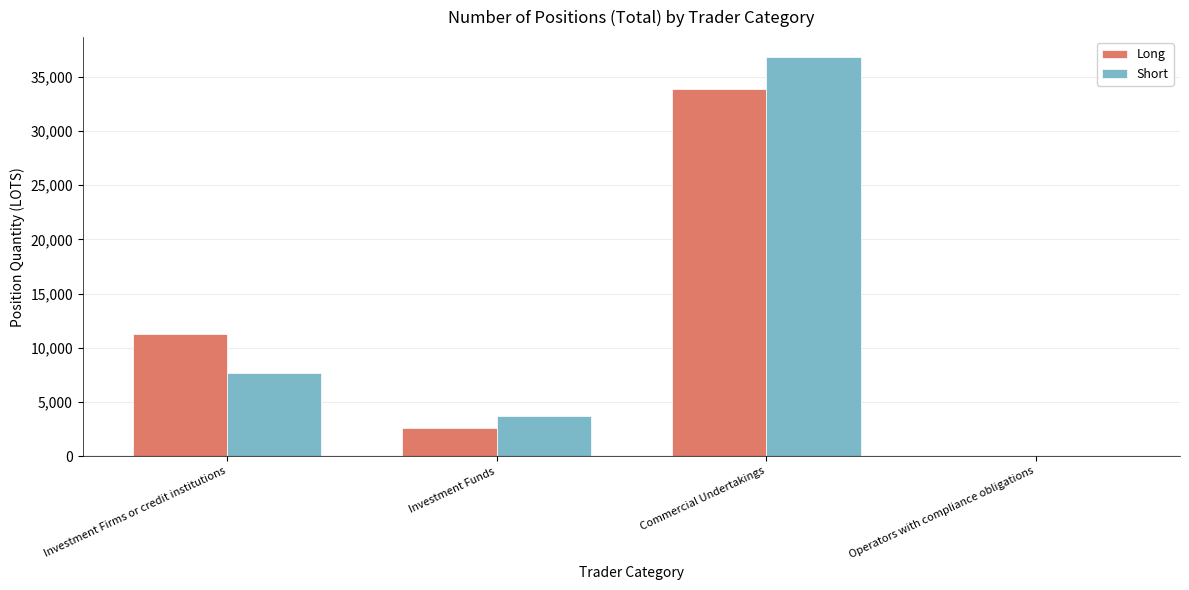

What is the sum of the Short values at Commercial Undertakings and Operators with compliance obligations?

36813.9